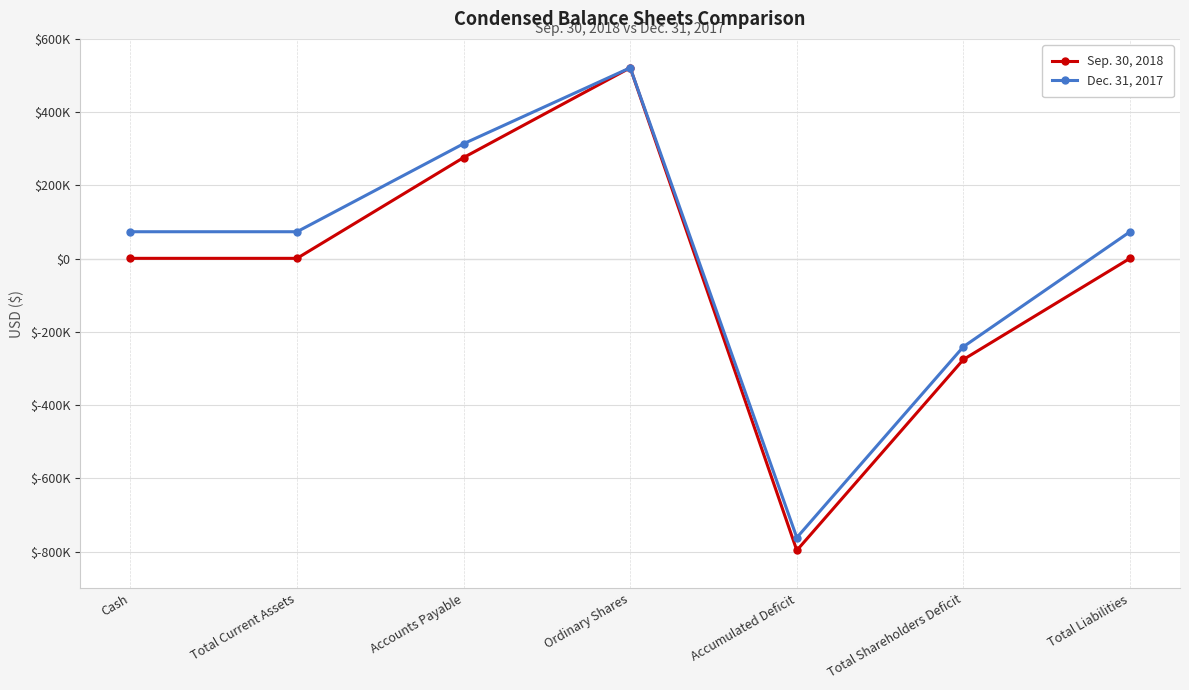

What is the minimum value shown in the chart?

-796281